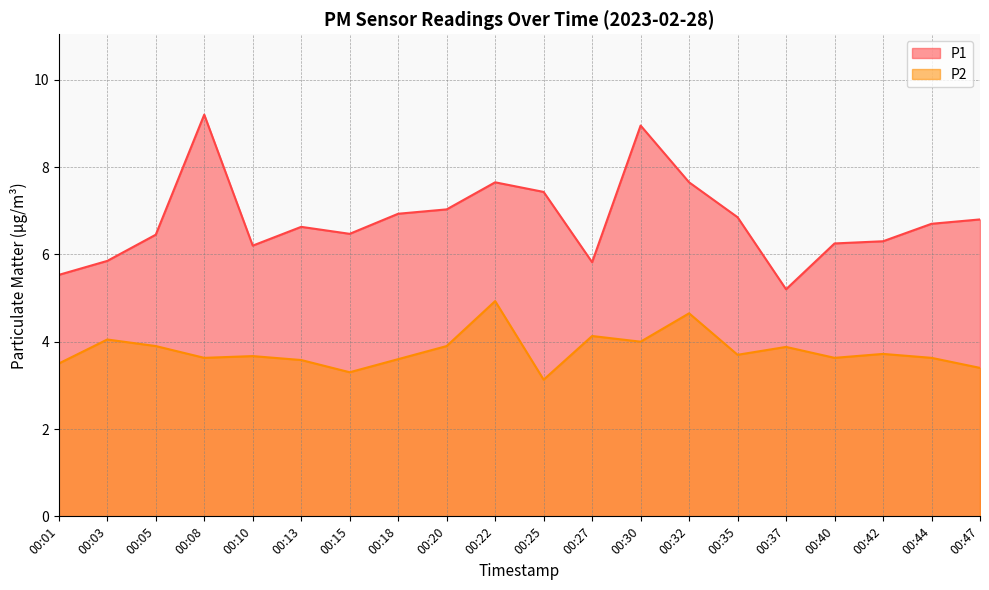

At which category is the sum across all series the highest?

00:30